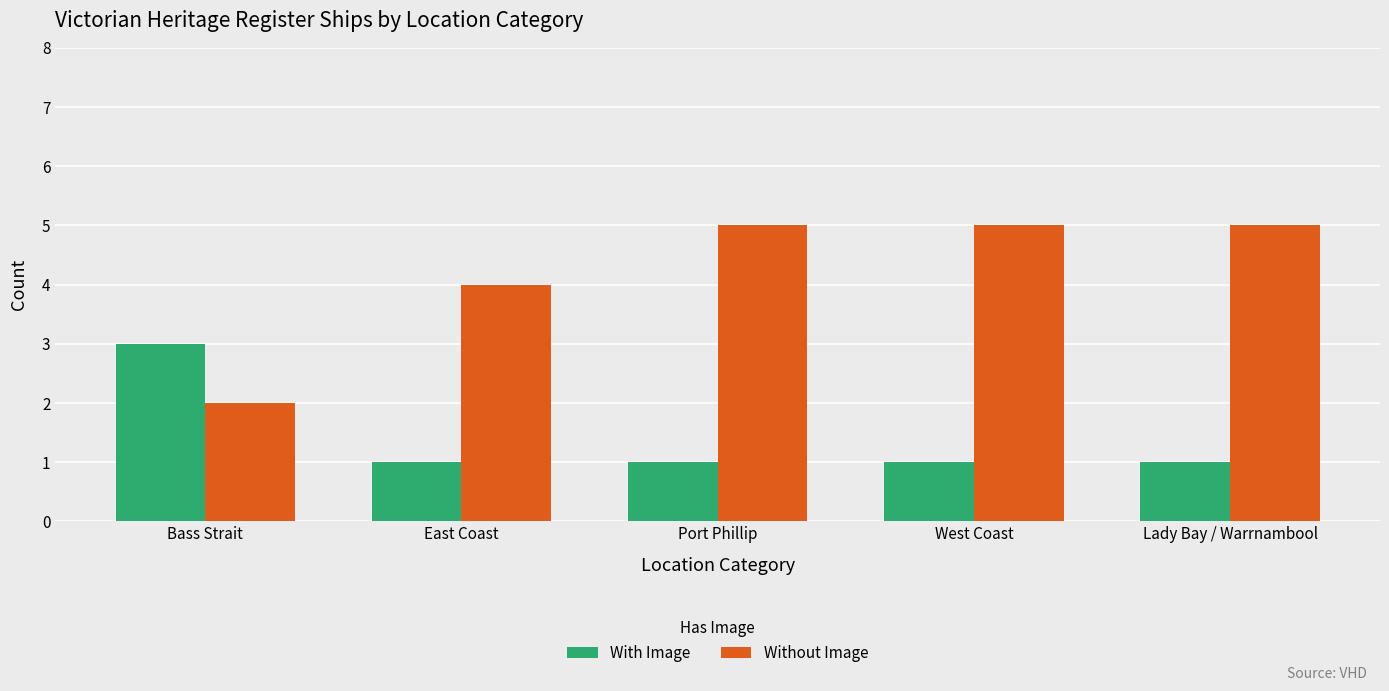

Read the Without Image value at Port Phillip.

5